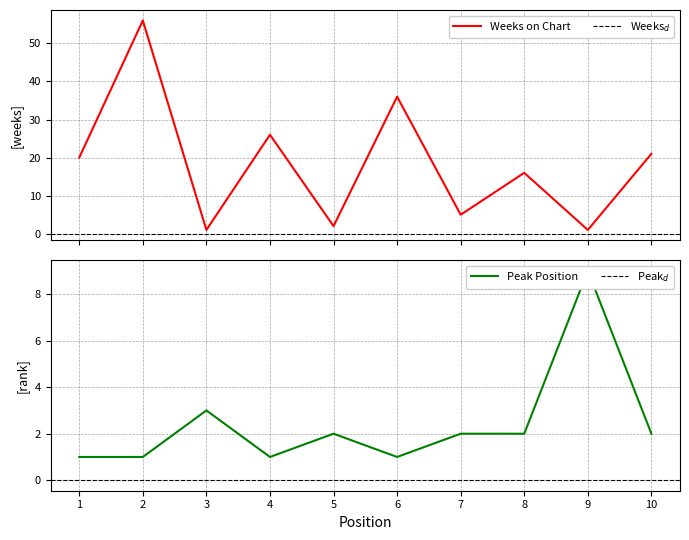

Reading left to right, transcribe all the data shown in this chart.

Weeks on Chart: 20	56	1	26	2	36	5	16	1	21
Peak Position: 1	1	3	1	2	1	2	2	9	2